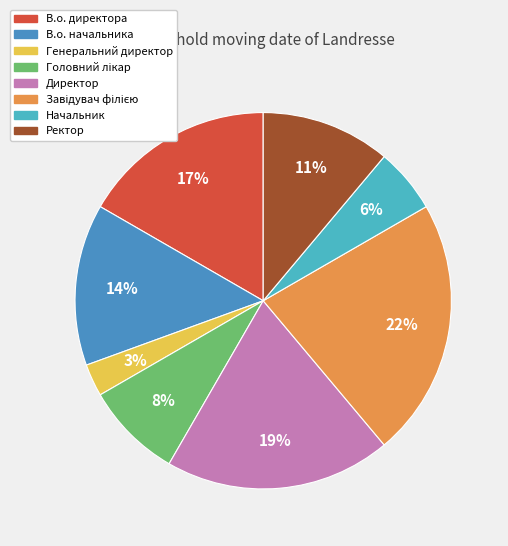

What is the ratio of the value at Начальник to the value at В.о. начальника?

0.4